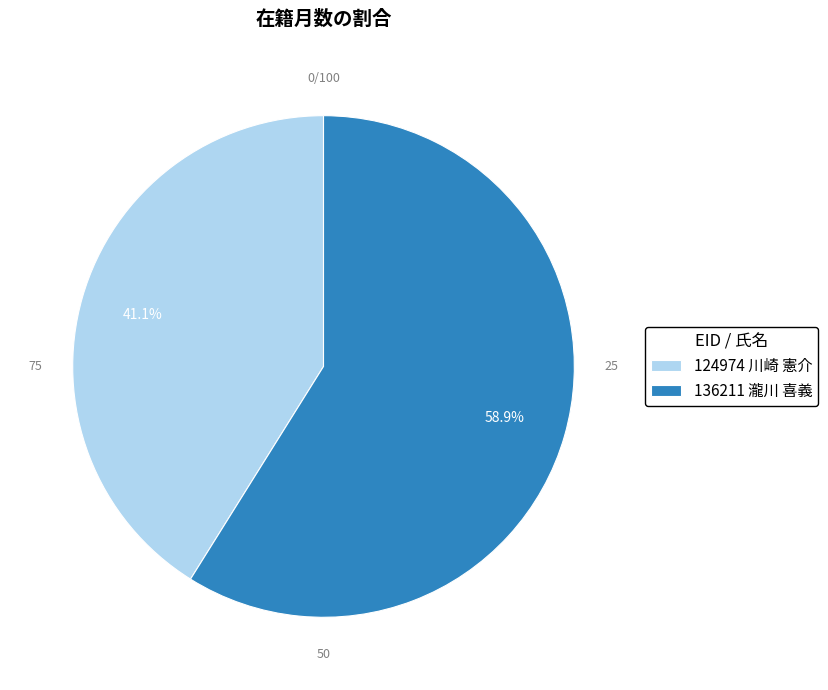

Between 124974 川崎 憲介 and 136211 瀧川 喜義, which is larger?

136211 瀧川 喜義